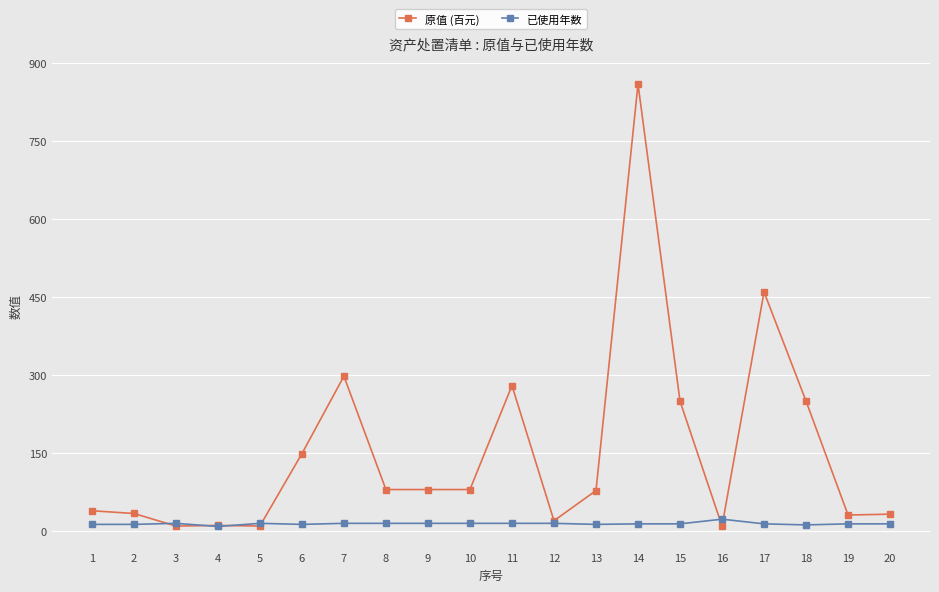

Count the number of data series in this chart.

2